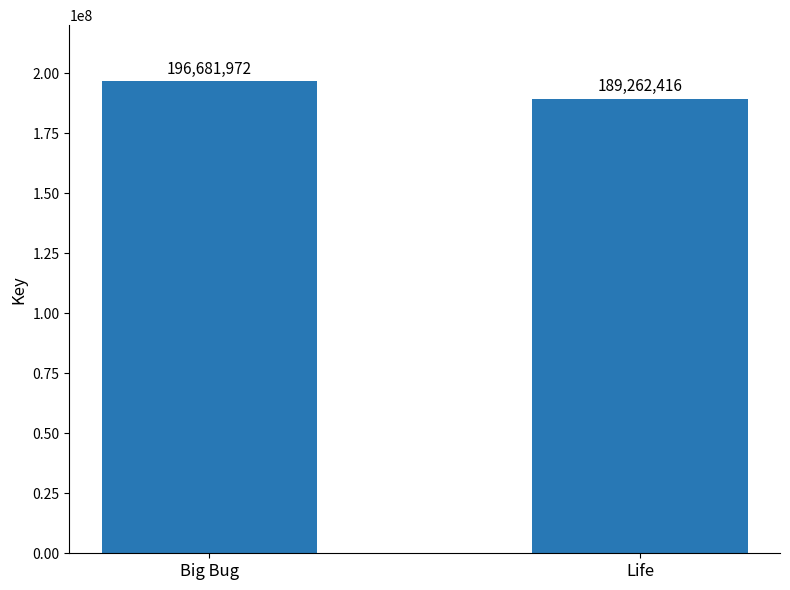

Is it true that the value at Big Bug is 67267973?

False